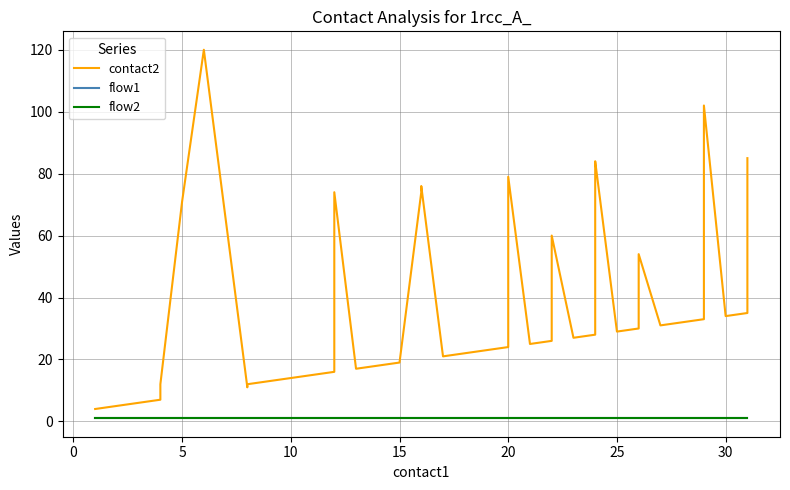

What is the average value of the flow2 series?

1